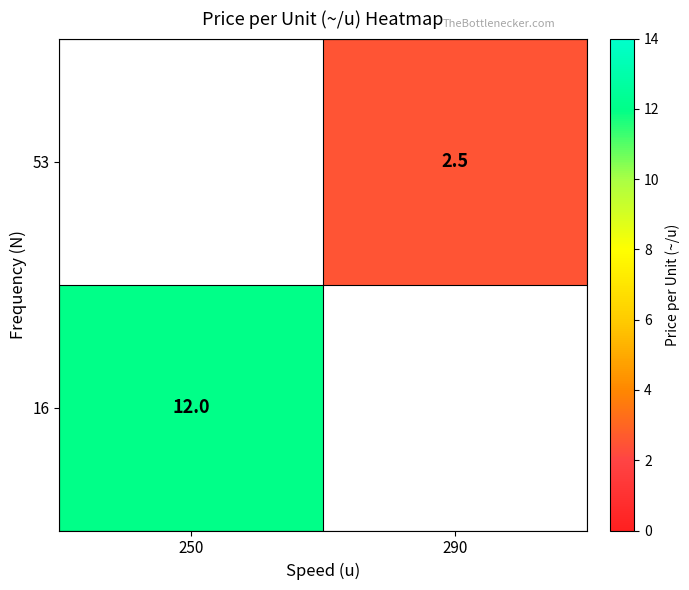

Between 290 and 250, which is larger?

250